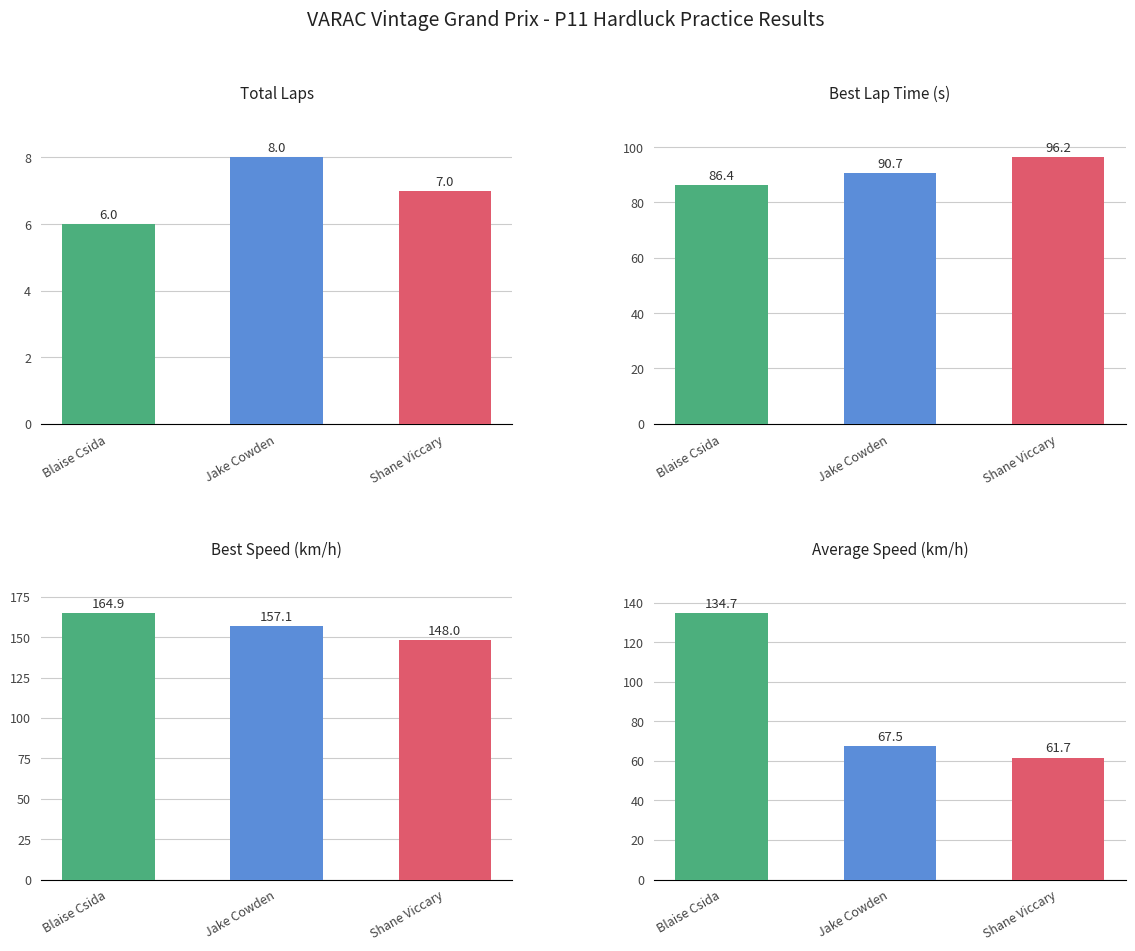

Reading right to left, what are all the values shown in this chart?

Total Laps: 7.0	8.0	6.0
Best Lap time: 96.2	90.7	86.4
Best Speed: 148.0	157.1	164.9
Average Speed: 61.7	67.5	134.7